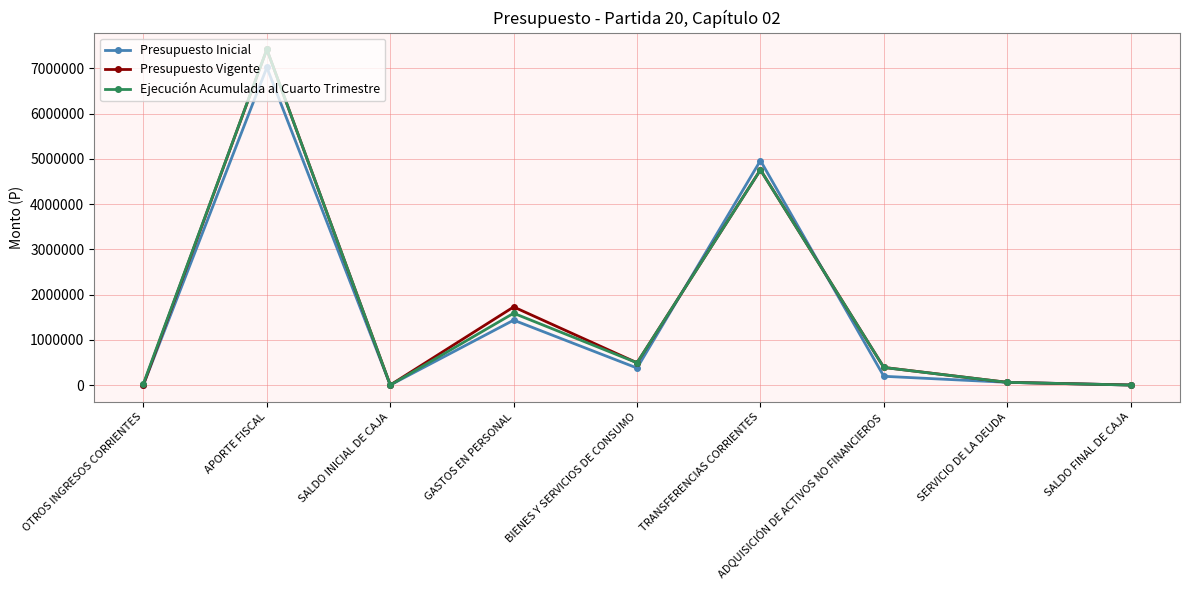

What is the value of the Presupuesto Vigente point at the 7th from the left?

389686